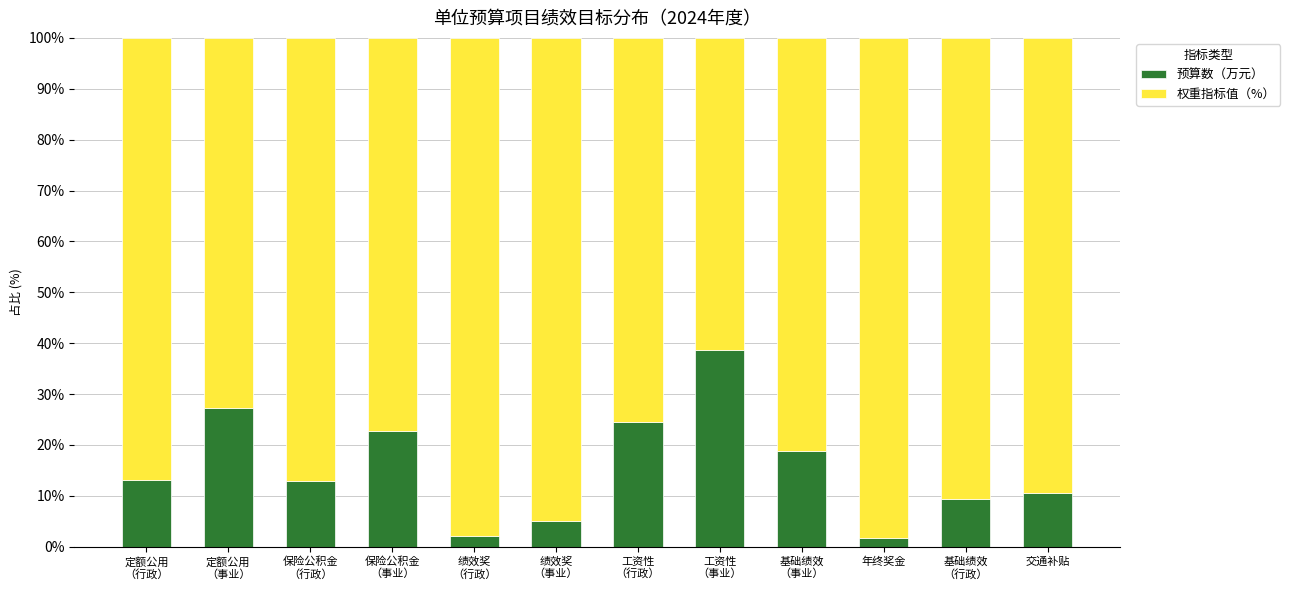

What is the highest value of the 预算数（万元） series?

38.7